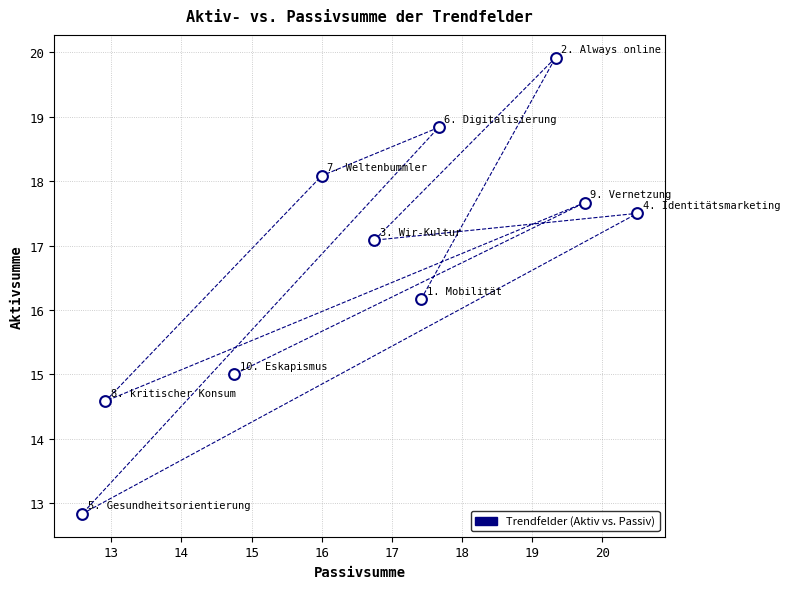

What is the average Y value?

16.8